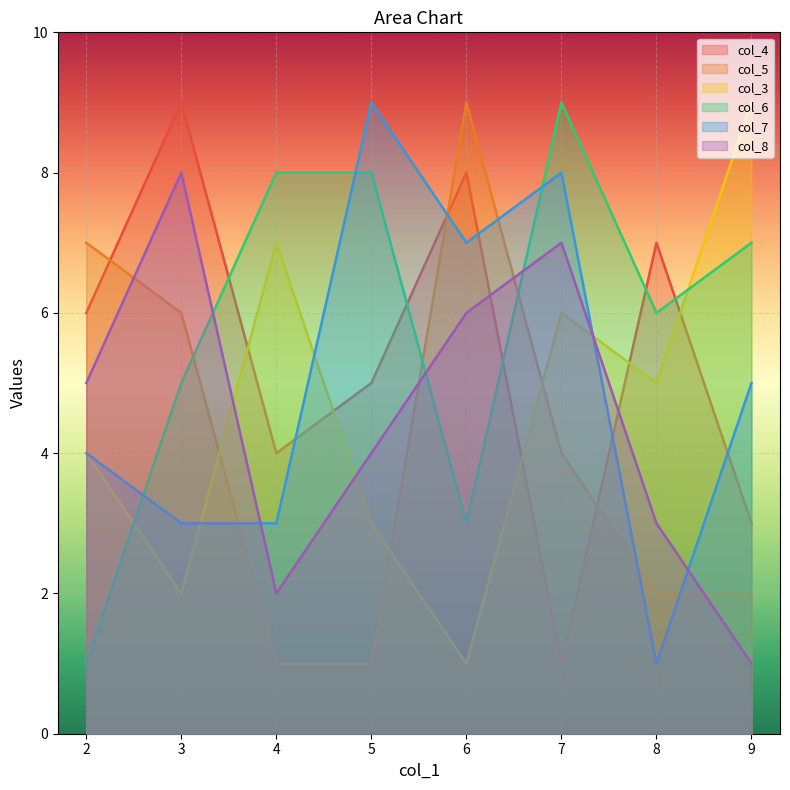

Does the chart display data point markers on the line(s)?

No